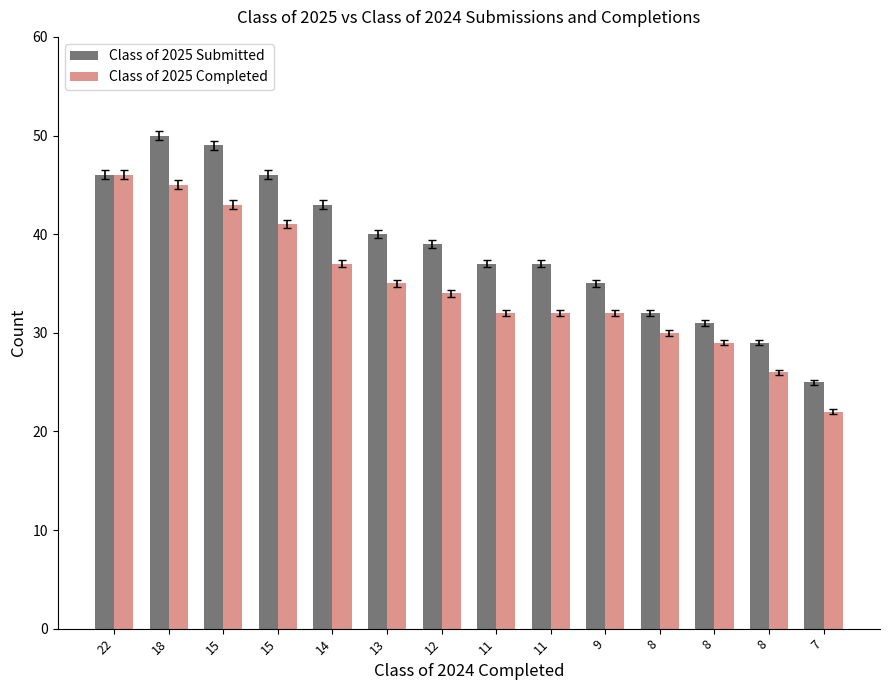

Reading left to right, transcribe all the data shown in this chart.

Class of 2025 Submitted: 46	50	49	46	43	40	39	37	37	35	32	31	29	25
Class of 2025 Completed: 46	45	43	41	37	35	34	32	32	32	30	29	26	22